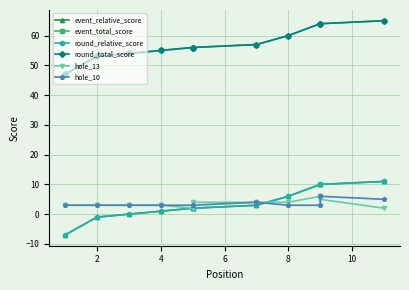

Reading left to right, transcribe all the data shown in this chart.

event_relative_score: -7	-1	0	1	2	2	3	6	10	10	11
event_total_score: 47	53	54	55	56	56	57	60	64	64	65
round_relative_score: -7	-1	0	1	2	2	3	6	10	10	11
round_total_score: 47	53	54	55	56	56	57	60	64	64	65
hole_13: 3	3	3	3	2	4	4	4	6	5	2
hole_10: 3	3	3	3	3	3	4	3	3	6	5